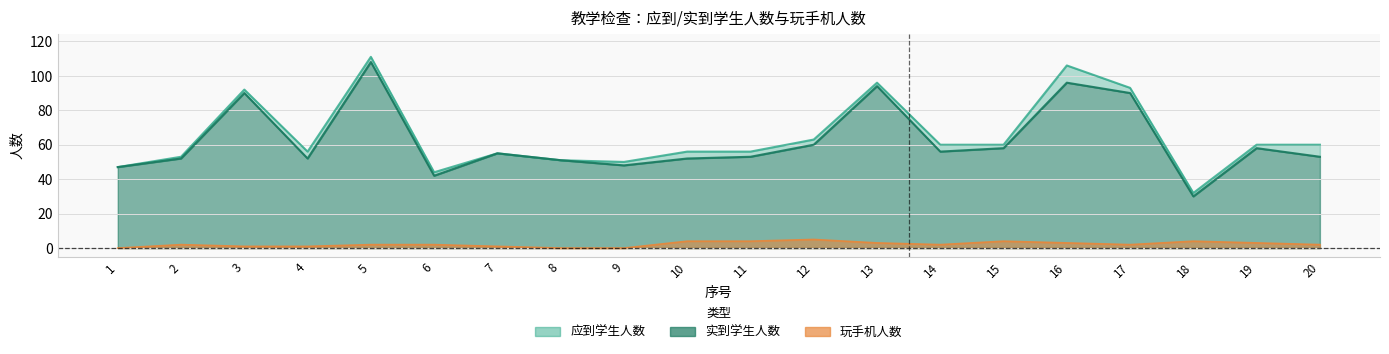

True or false: 实到学生人数 has a value of 82 at 7.

False